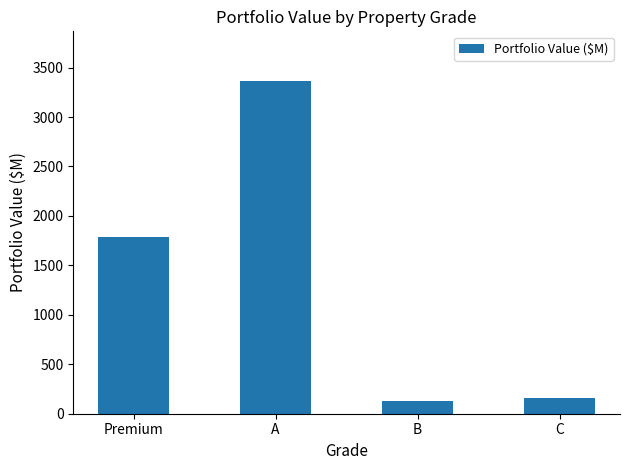

What is the average value?

1359